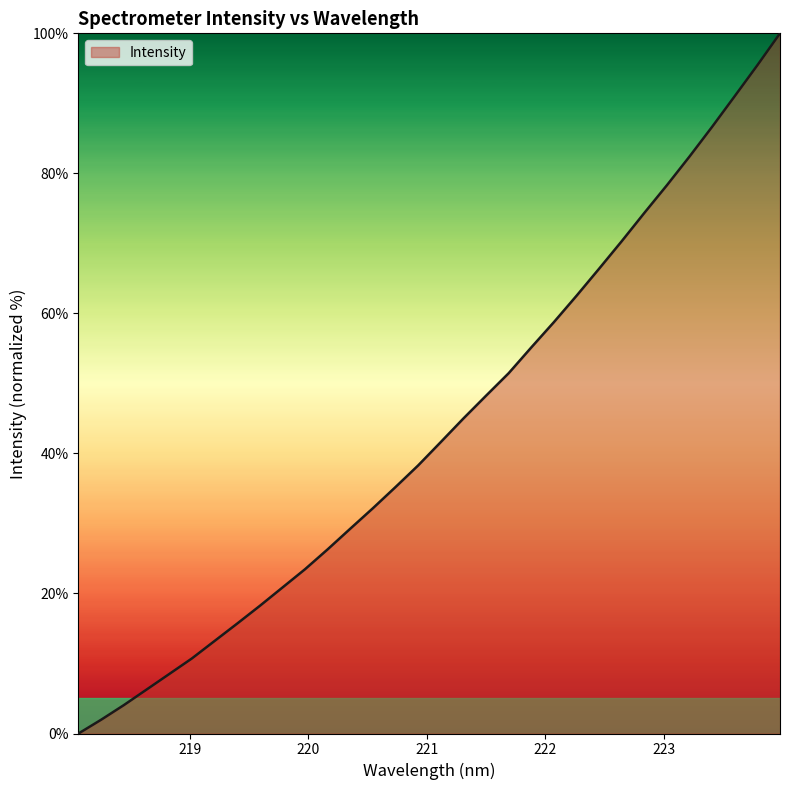

What is the difference between the maximum and minimum values?

100.0